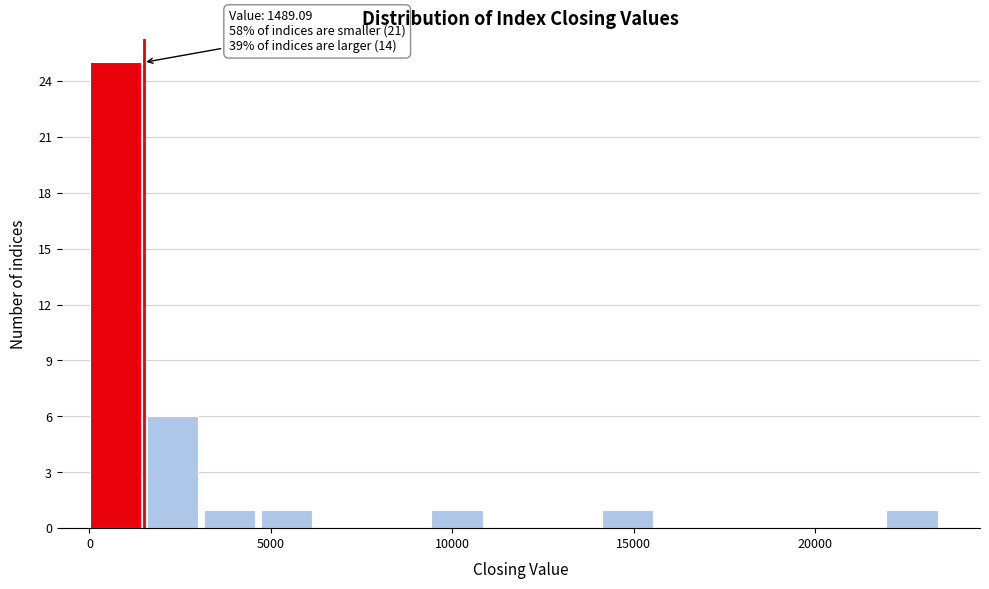

Around what value on the x-axis is the tallest bar? Give the approximate position of its centre, as read against the axis.

500